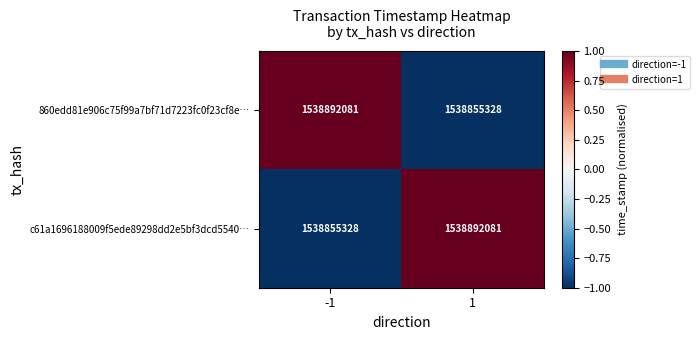

The c61a1696188009f5ede89298dd2e5bf3dcd5540… series shows 698183775 at 1. True or false?

False